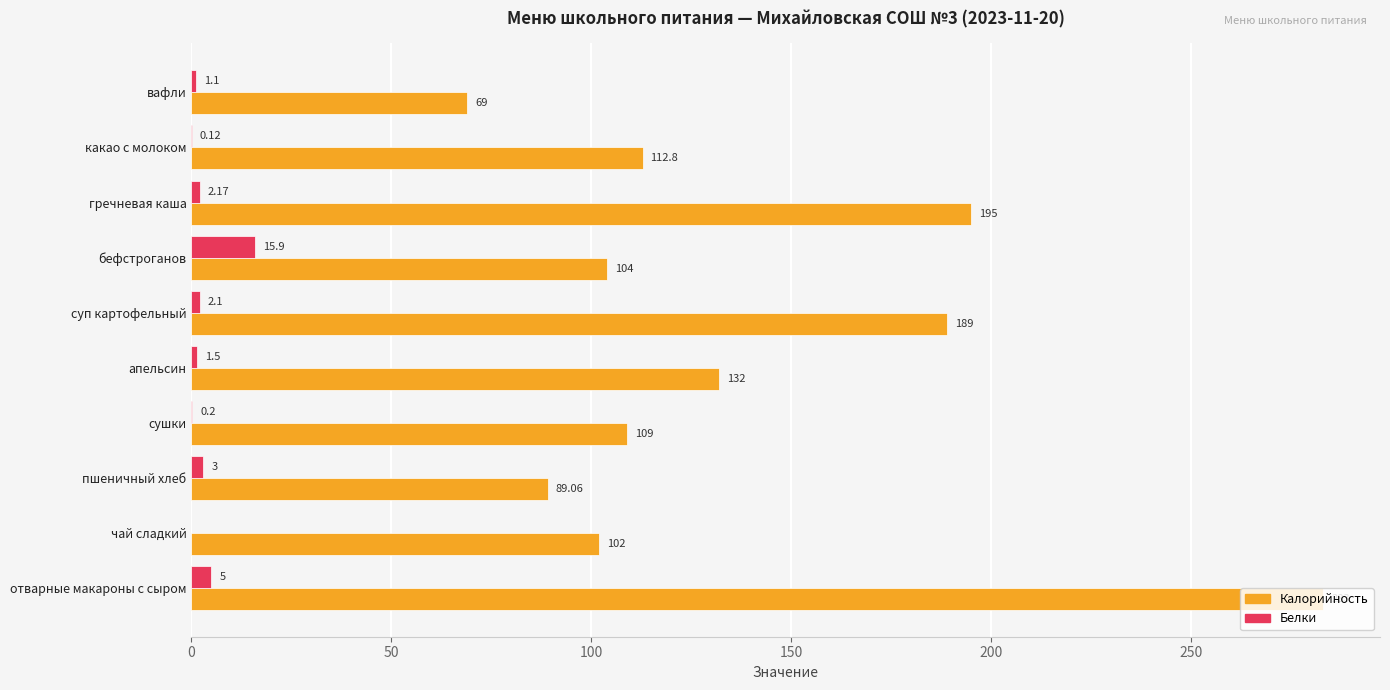

What is the highest value of the Белки series?

15.9